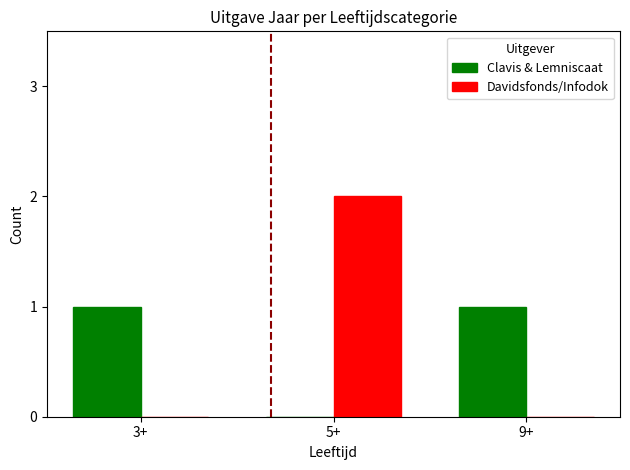

Reading right to left, list all the values displayed in this chart.

Clavis & Lemniscaat: 9+=1	5+=0	3+=1
Davidsfonds/Infodok: 9+=0	5+=2	3+=0